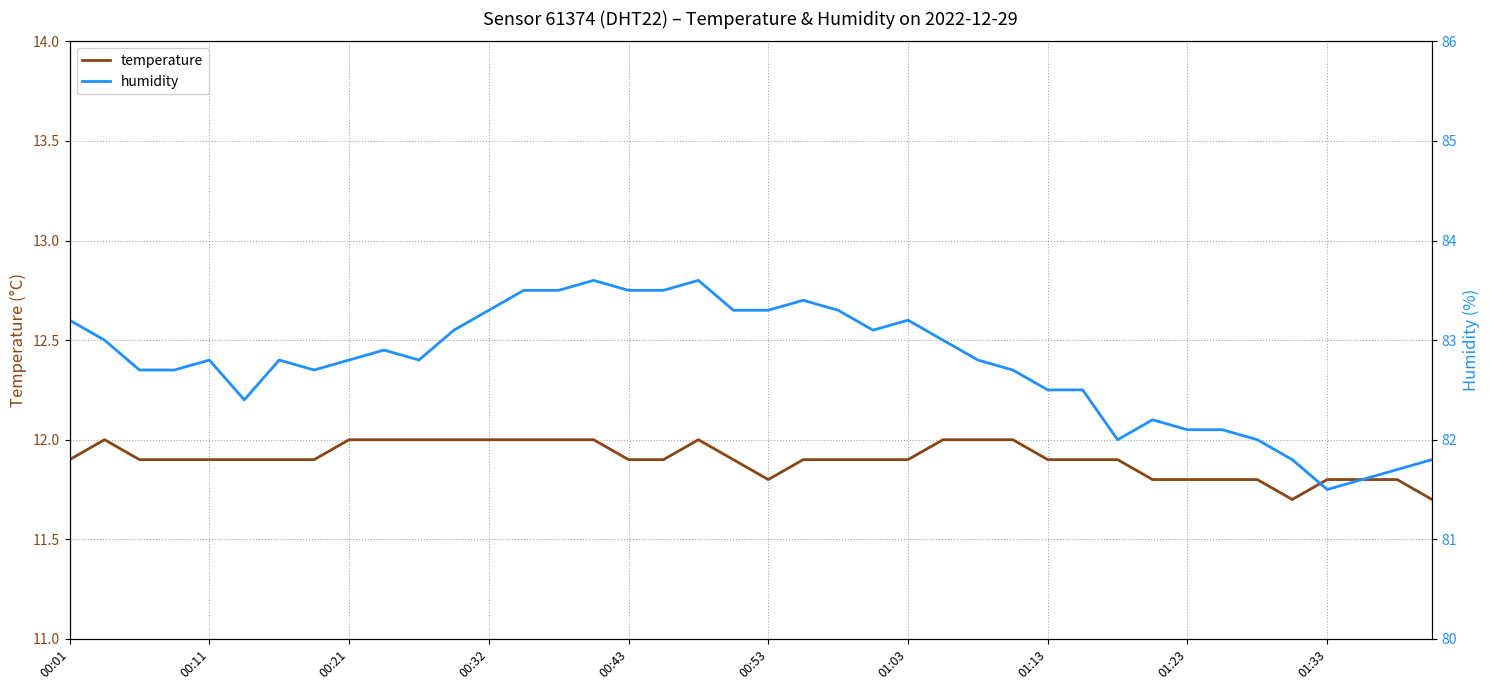

Count the number of data series in this chart.

2